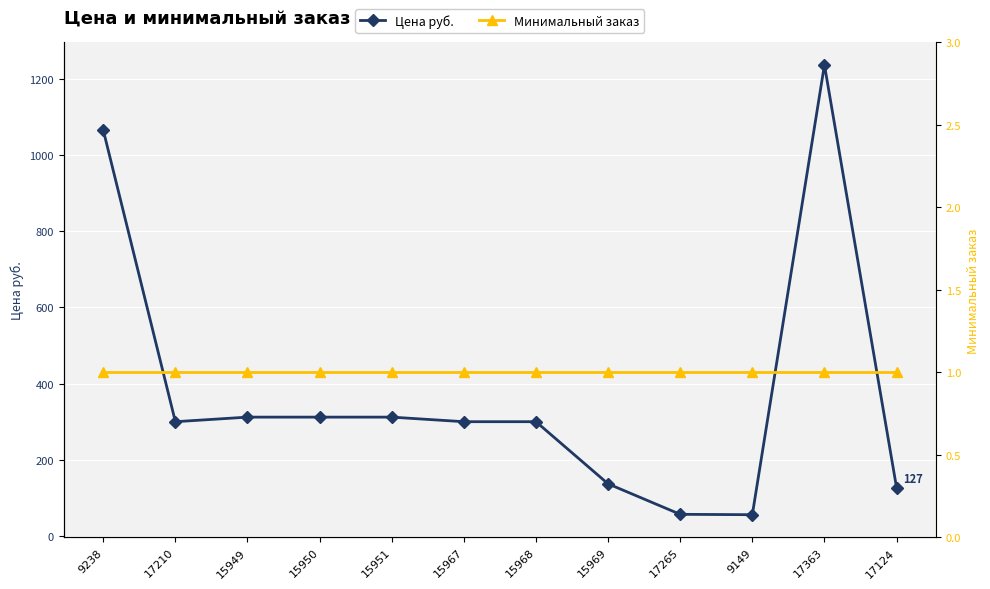

What is the spread (max minus min) of values at 17363?

1235